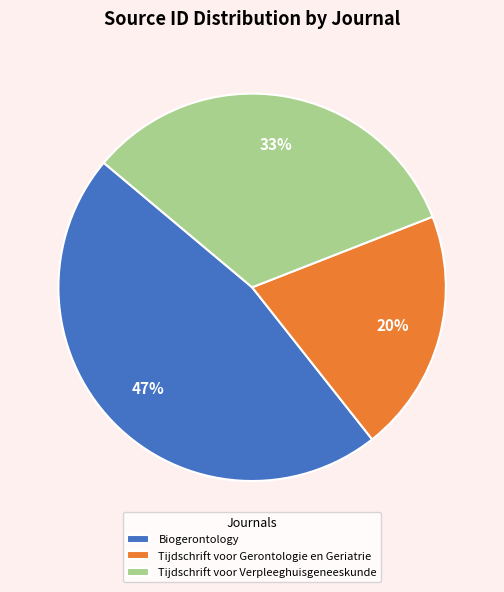

Is the sum of Tijdschrift voor Gerontologie en Geriatrie and Biogerontology greater than half?

Yes